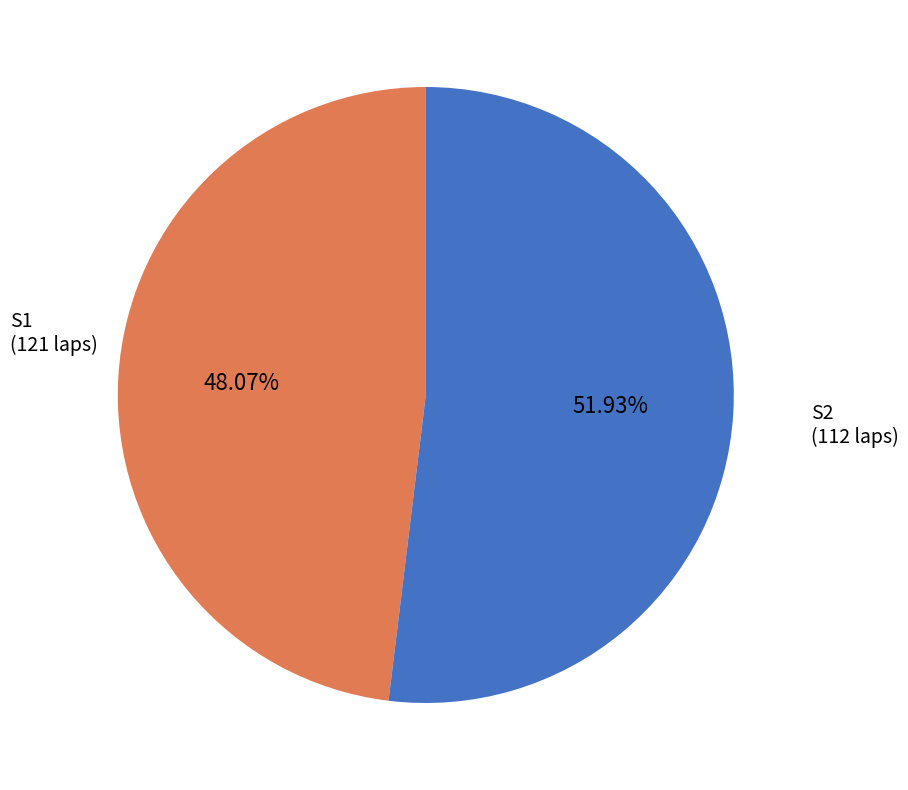

How many slices are in this pie chart?

2